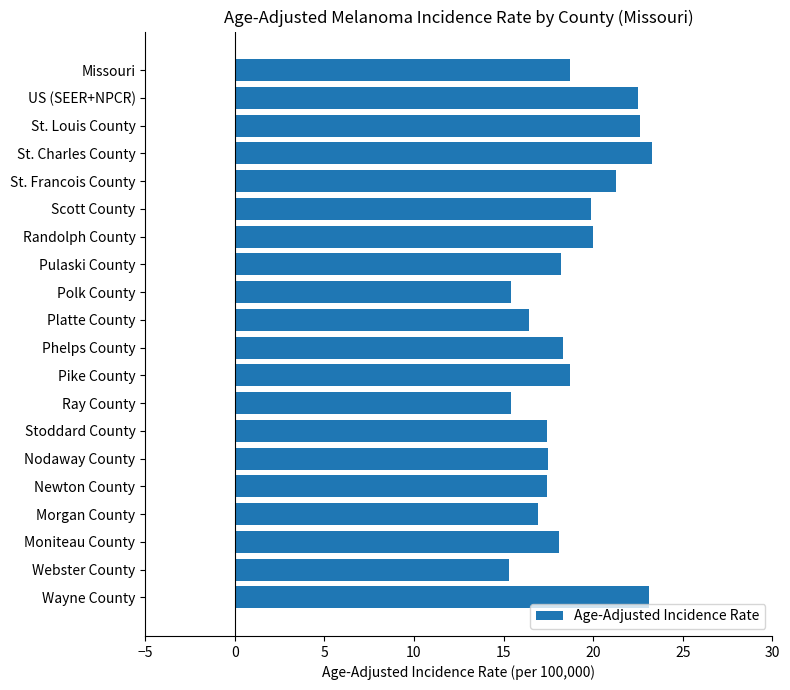

What is the smallest value displayed?

15.3